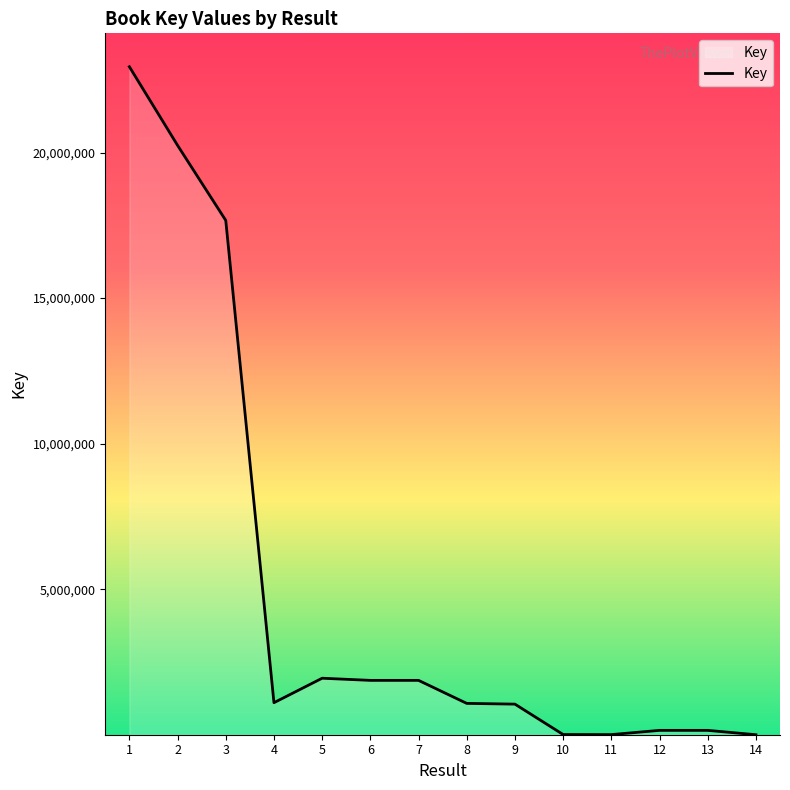

What is the difference between the values at 14 and 12?

149444.0